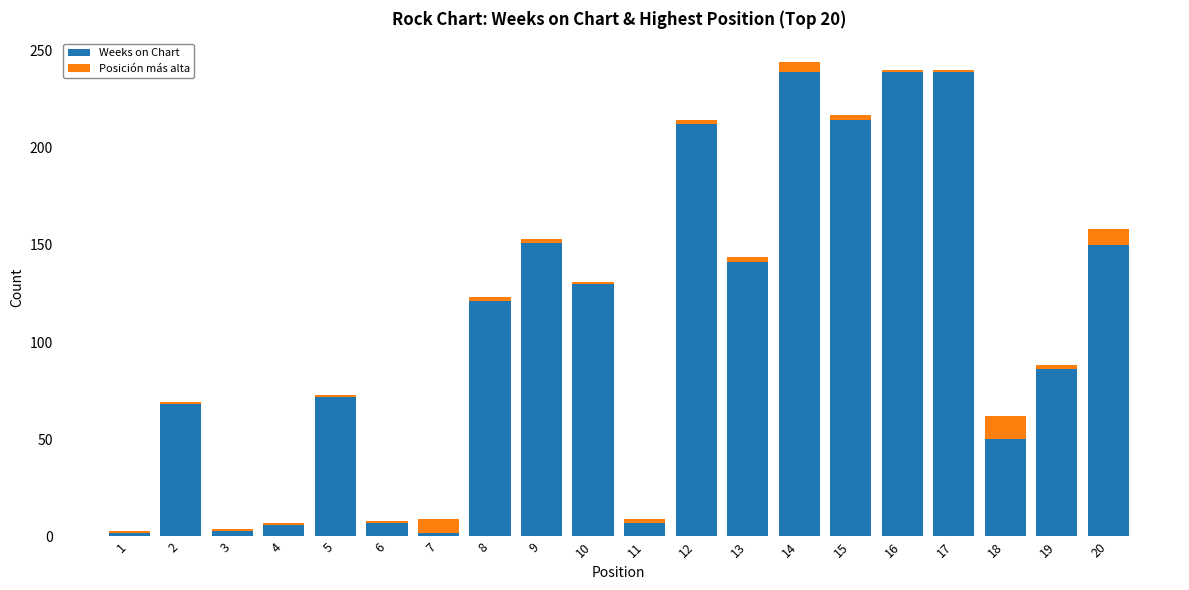

What is the highest value of the Weeks on Chart series?

239